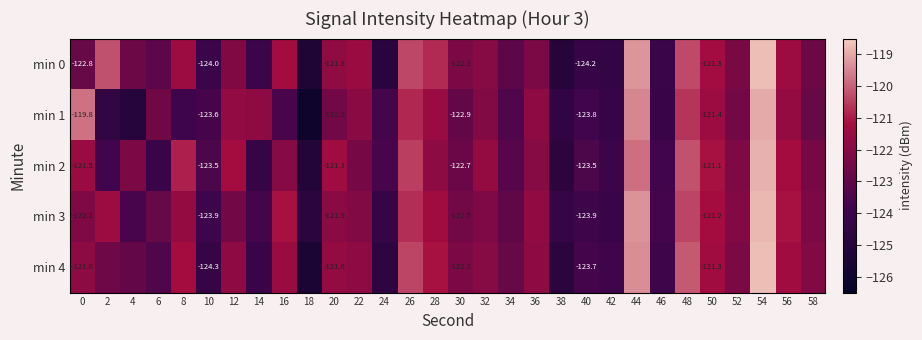

At which category is the sum across all series the highest?

54